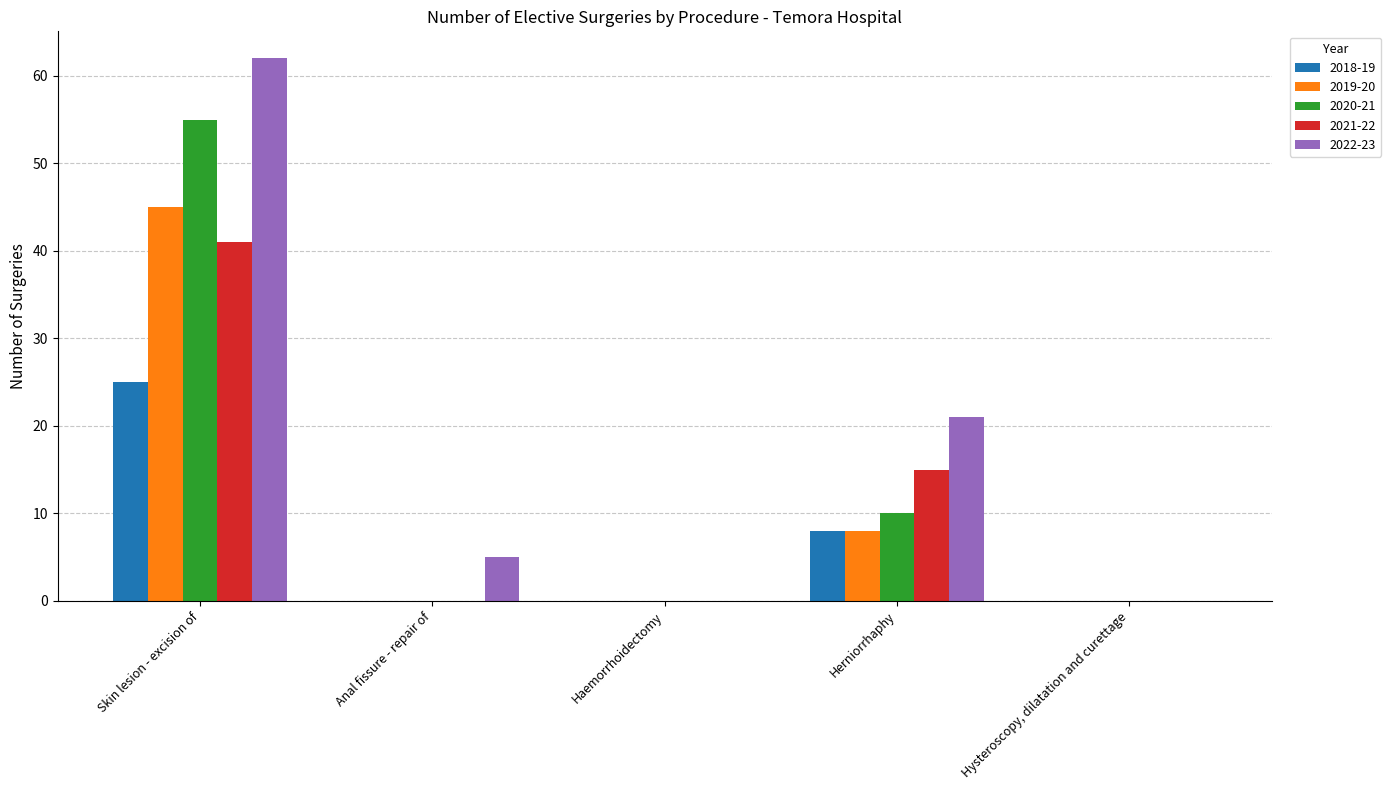

What is the sum of all 2019-20 values?

53